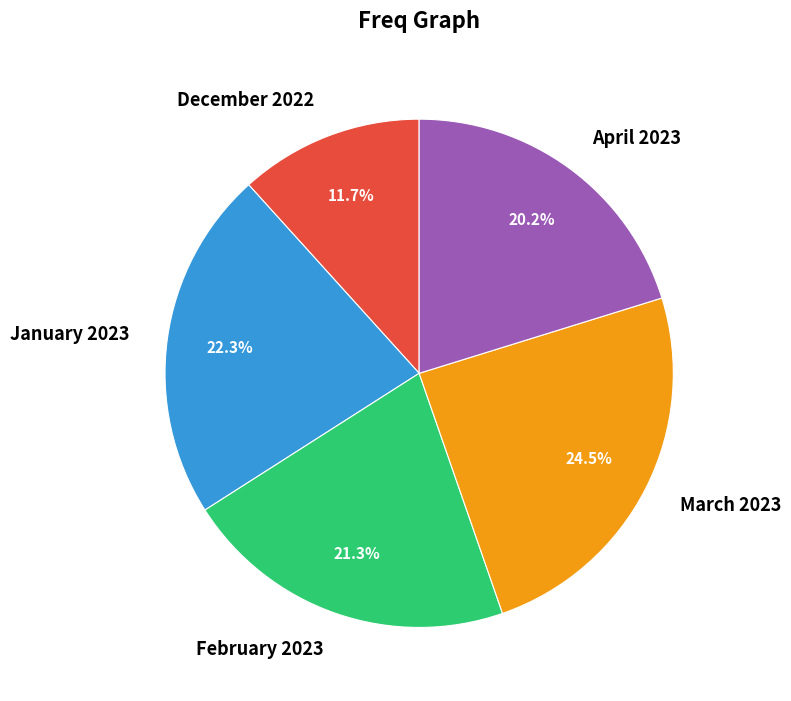

True or false: January 2023 accounts for 12% of the total.

False